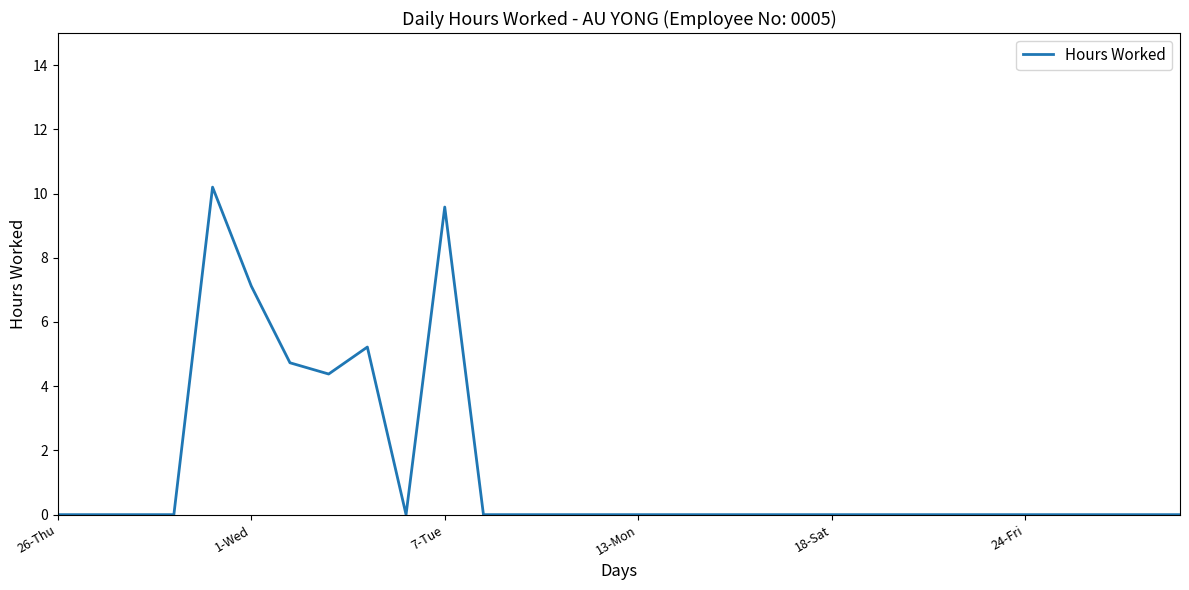

What is the average value?

1.4